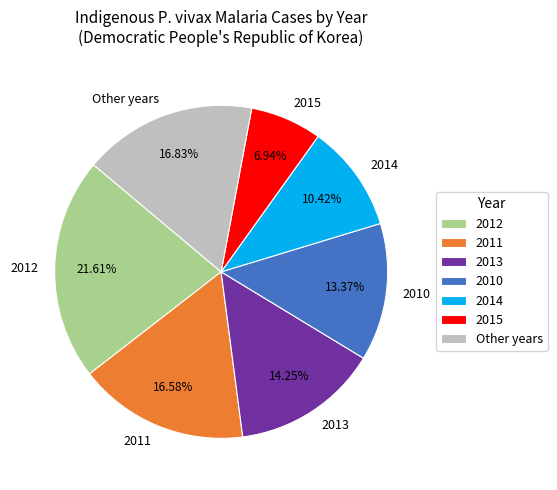

Combined, do Other years and 2012 account for over 50%?

No